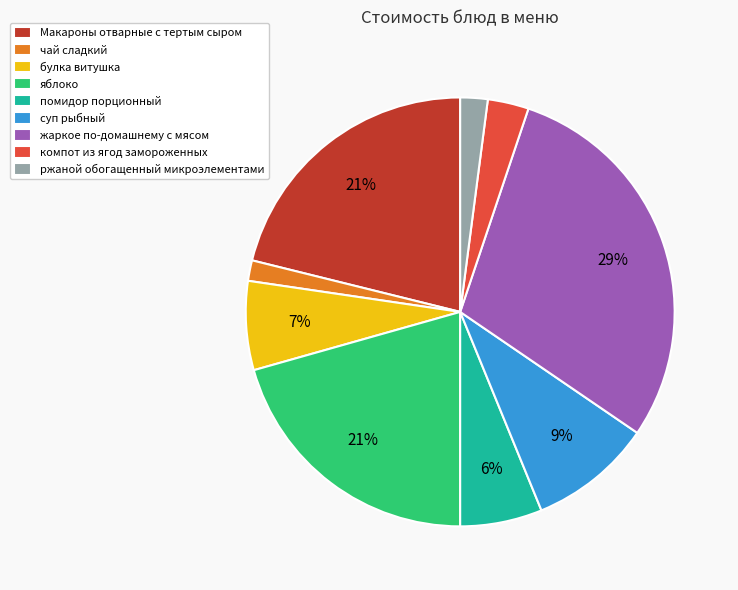

To the nearest percent, what is the difference between the Макароны отварные с тертым сыром and булка витушка slice percentages?

14%